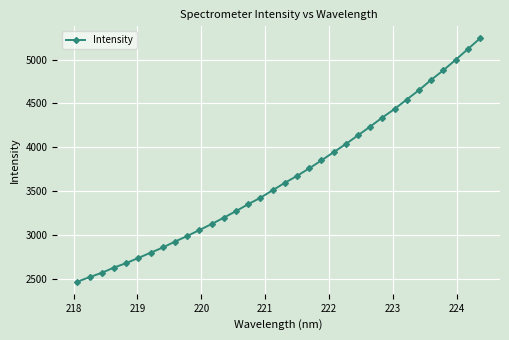

What is the minimum value shown in the chart?

2464.7